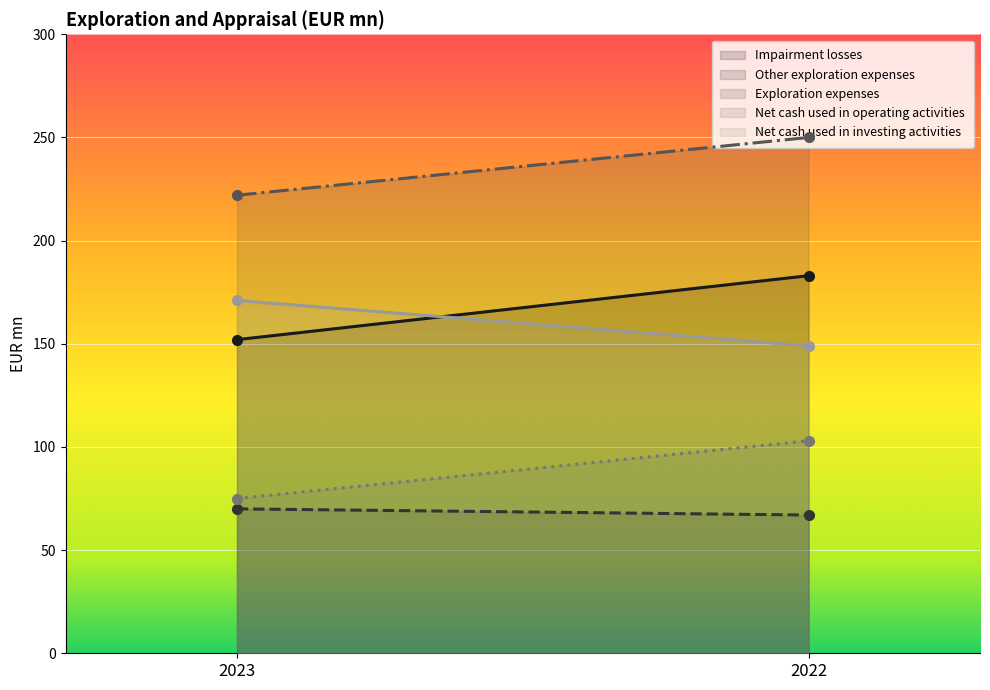

How many values in the Net cash used in investing activities series are below 171?

1